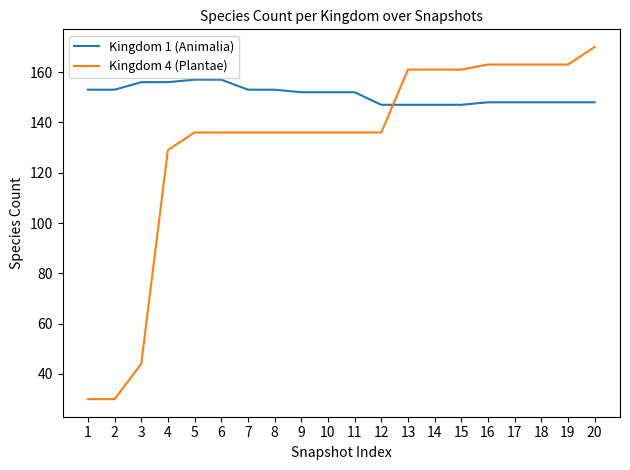

What is the maximum value for Kingdom 1 (Animalia)?

157